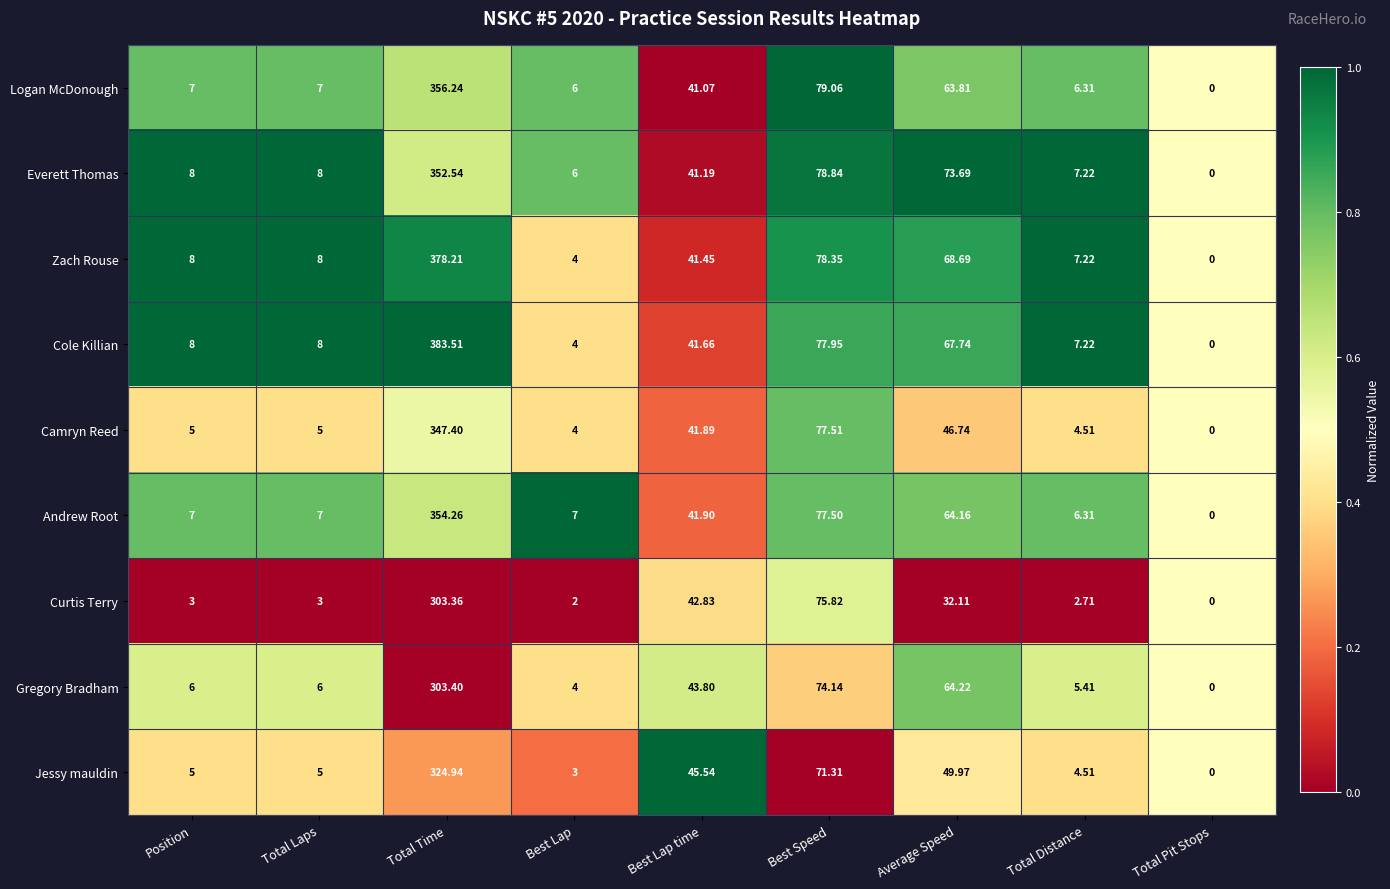

Which series has the largest total across all categories?

Cole Killian